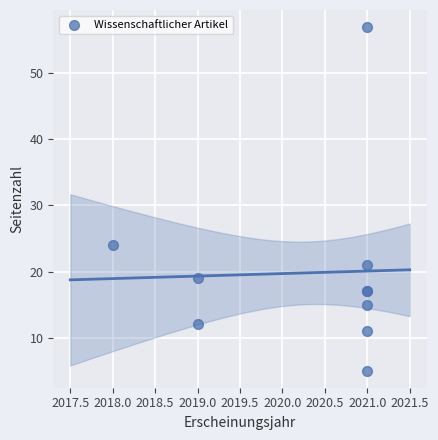

What Y value in the scatter plot is closest to 31?

24